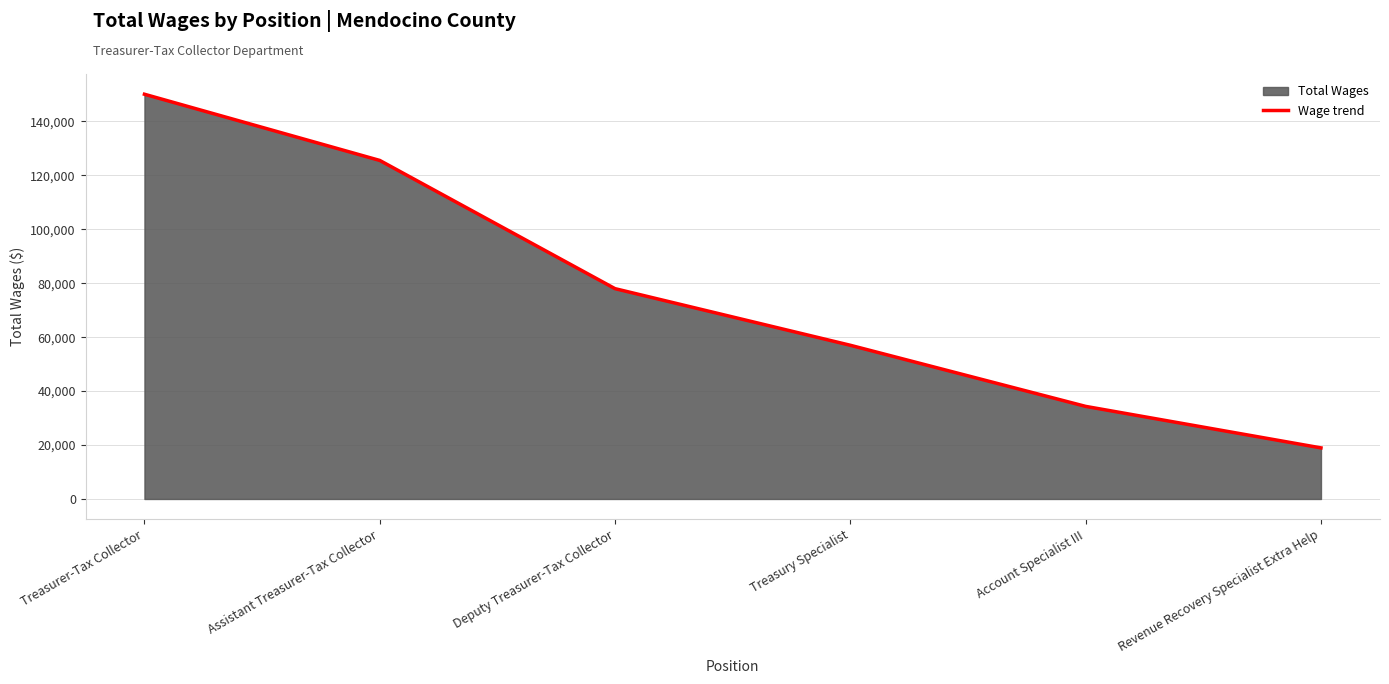

Count the values in the range 34340 to 125556.

4